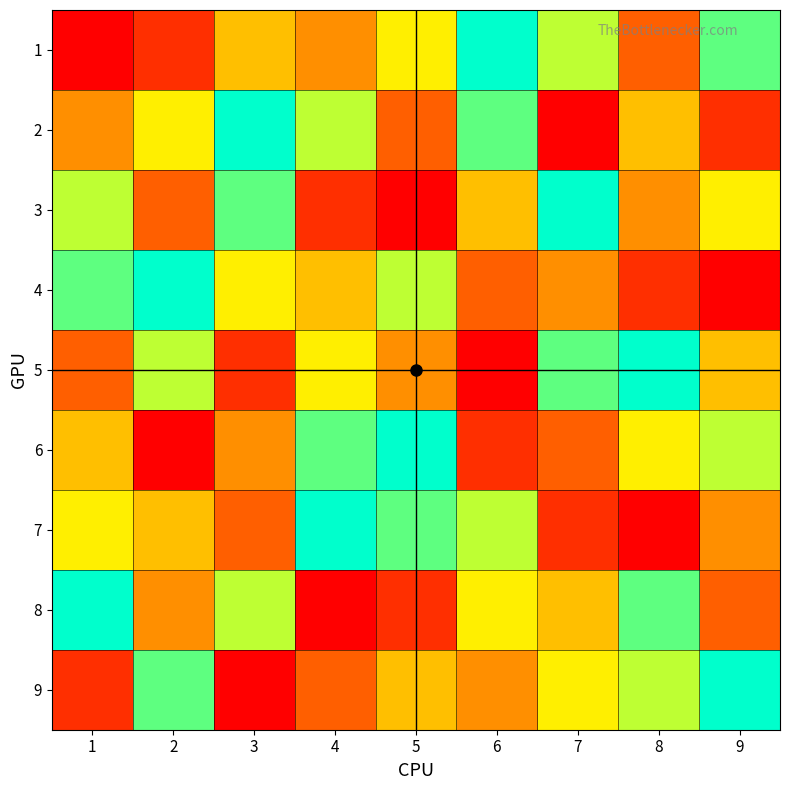

Reading right to left, transcribe all the data shown in this chart.

1: 9=8	8=3	7=7	6=9	5=6	4=4	3=5	2=2	1=1
2: 9=2	8=5	7=1	6=8	5=3	4=7	3=9	2=6	1=4
3: 9=6	8=4	7=9	6=5	5=1	4=2	3=8	2=3	1=7
4: 9=1	8=2	7=4	6=3	5=7	4=5	3=6	2=9	1=8
5: 9=5	8=9	7=8	6=1	5=4	4=6	3=2	2=7	1=3
6: 9=7	8=6	7=3	6=2	5=9	4=8	3=4	2=1	1=5
7: 9=4	8=1	7=2	6=7	5=8	4=9	3=3	2=5	1=6
8: 9=3	8=8	7=5	6=6	5=2	4=1	3=7	2=4	1=9
9: 9=9	8=7	7=6	6=4	5=5	4=3	3=1	2=8	1=2